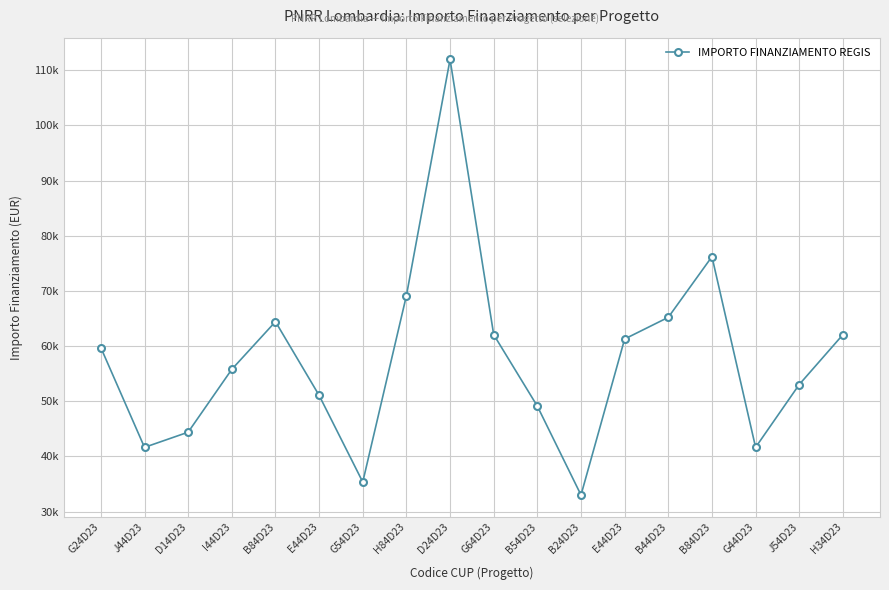

What is the sum of the values at H34D23 and G24D23?

121769.2